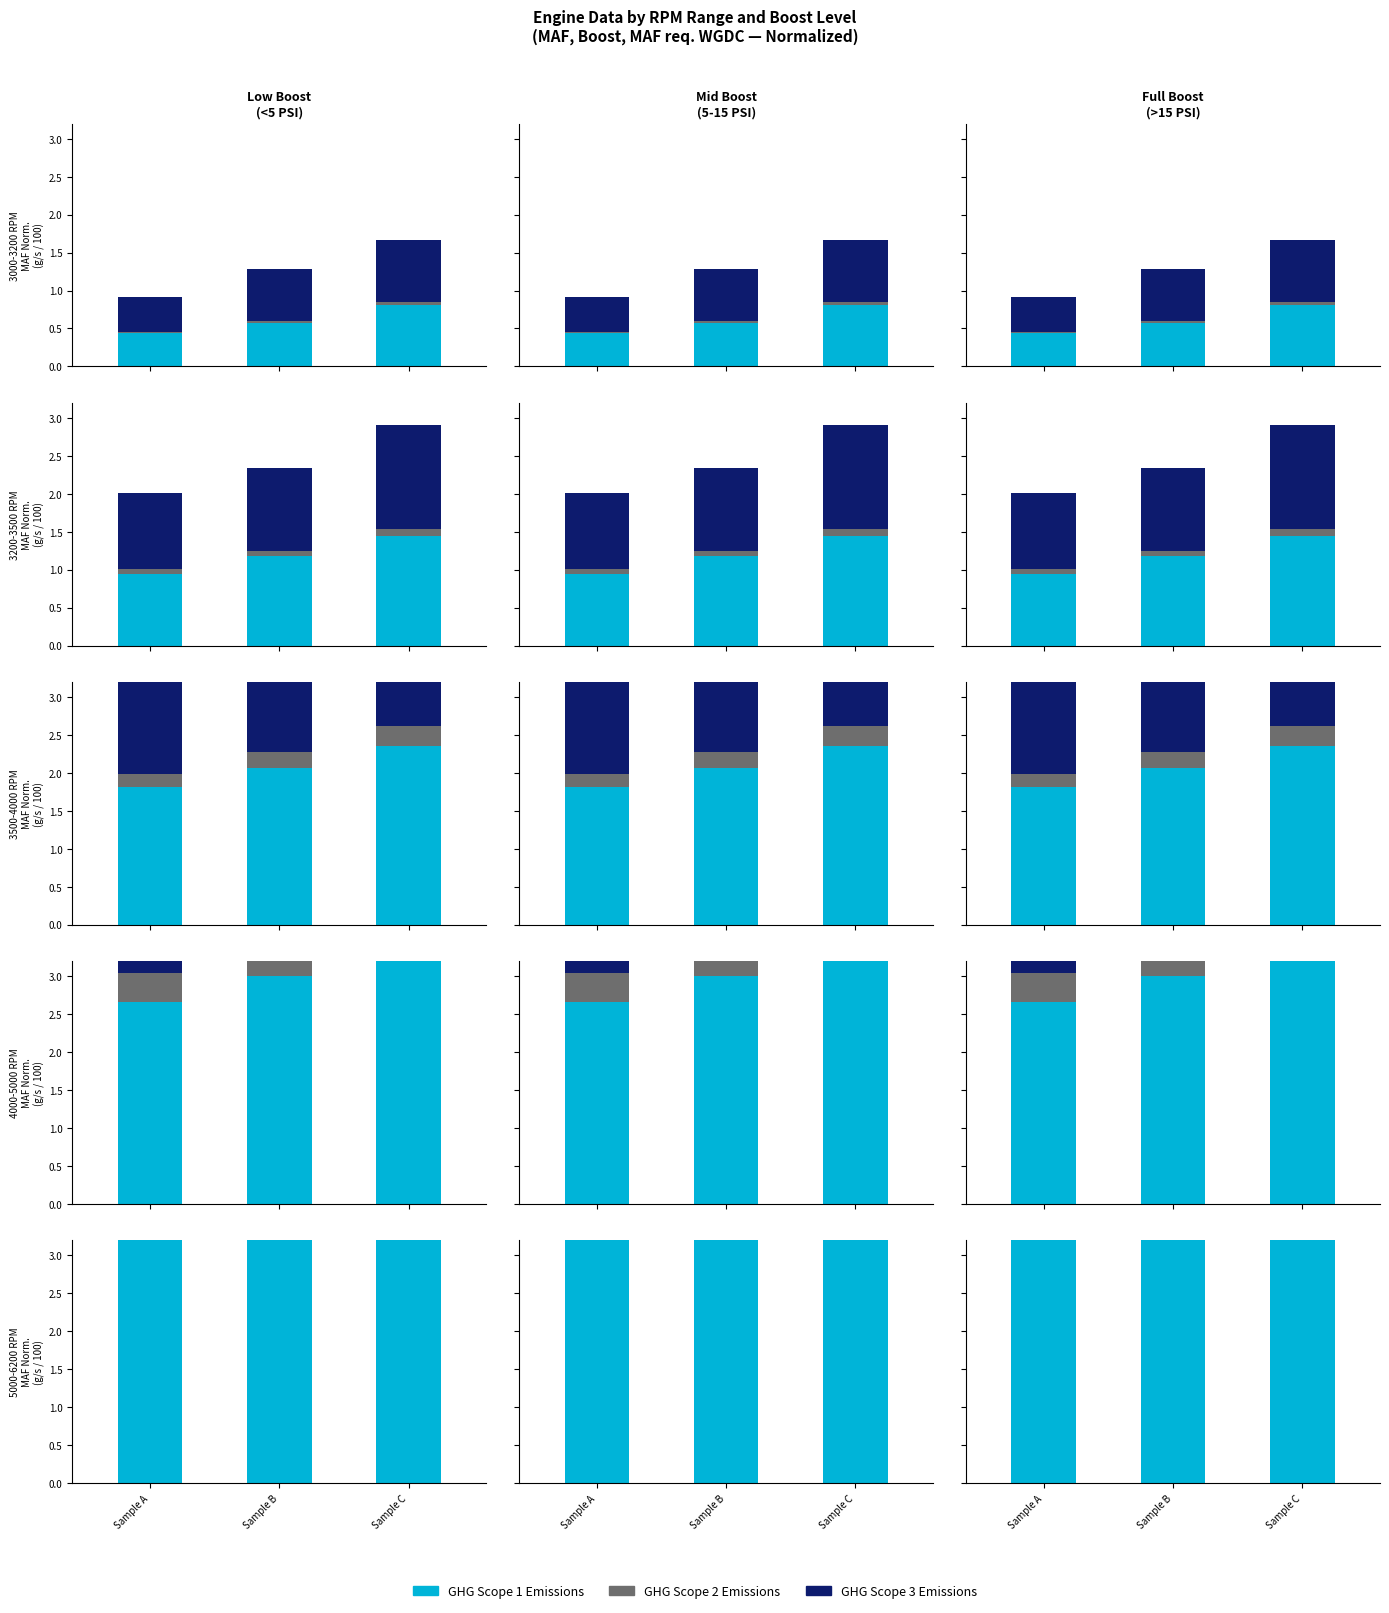

Rank the series by their maximum value, from highest to lowest.

GHG Scope 3 Emissions, GHG Scope 1 Emissions, GHG Scope 2 Emissions